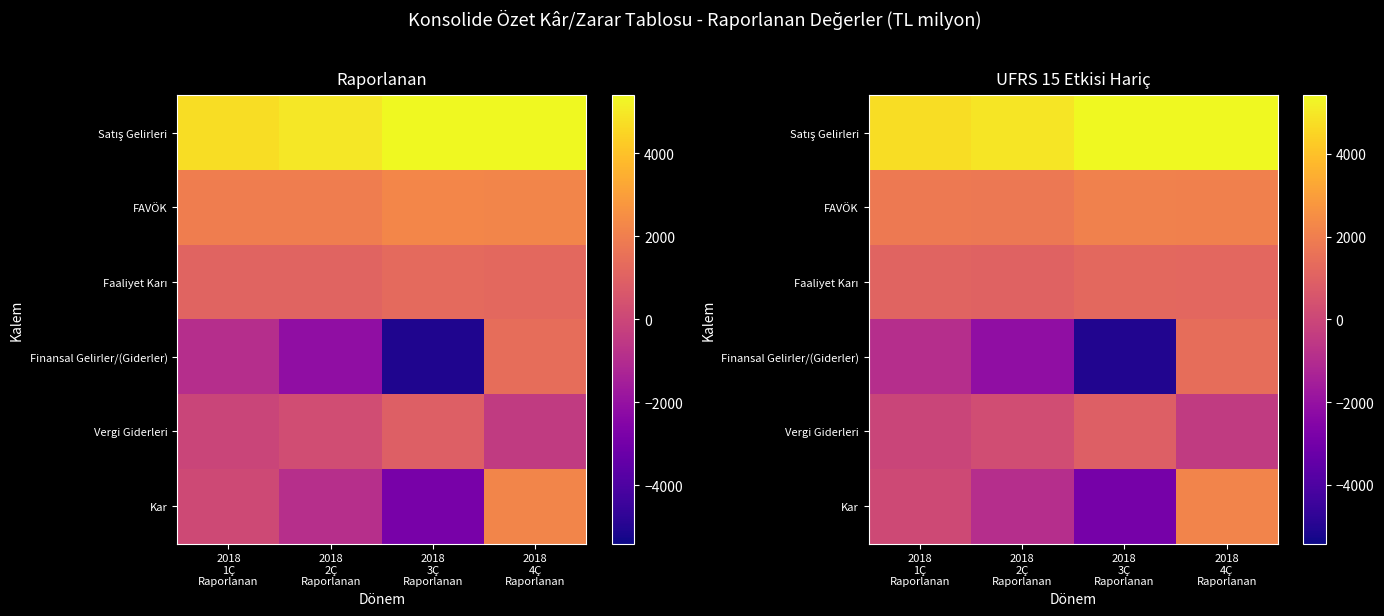

Is it true that Faaliyet Karı equals 1069 at 2018 1Ç Raporlanan?

True